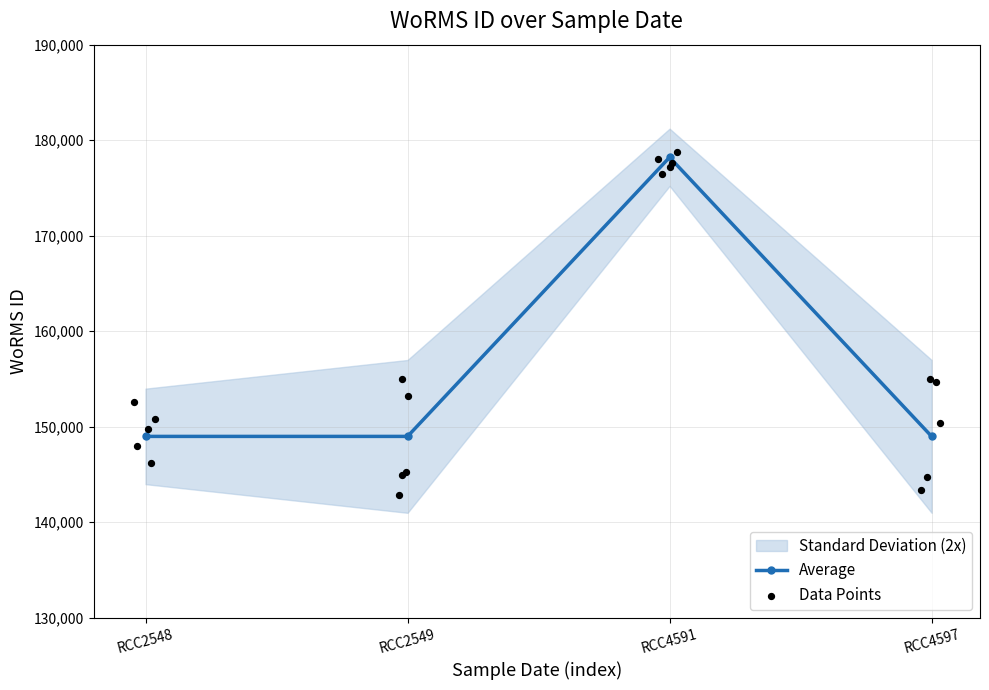

What is the maximum value for Average?

178207